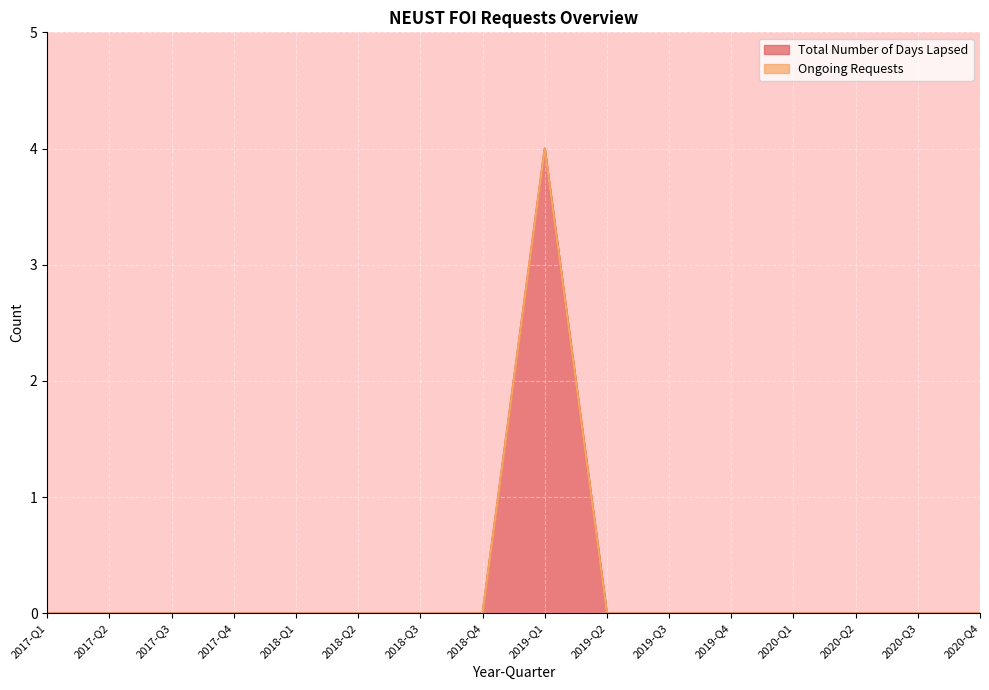

What position from the right is 2019-Q4?

5